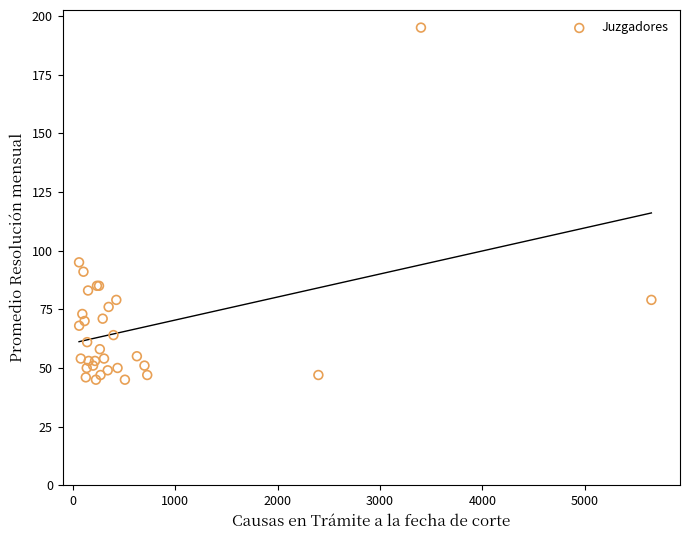

What Y value in the scatter plot is closest to 120?

95